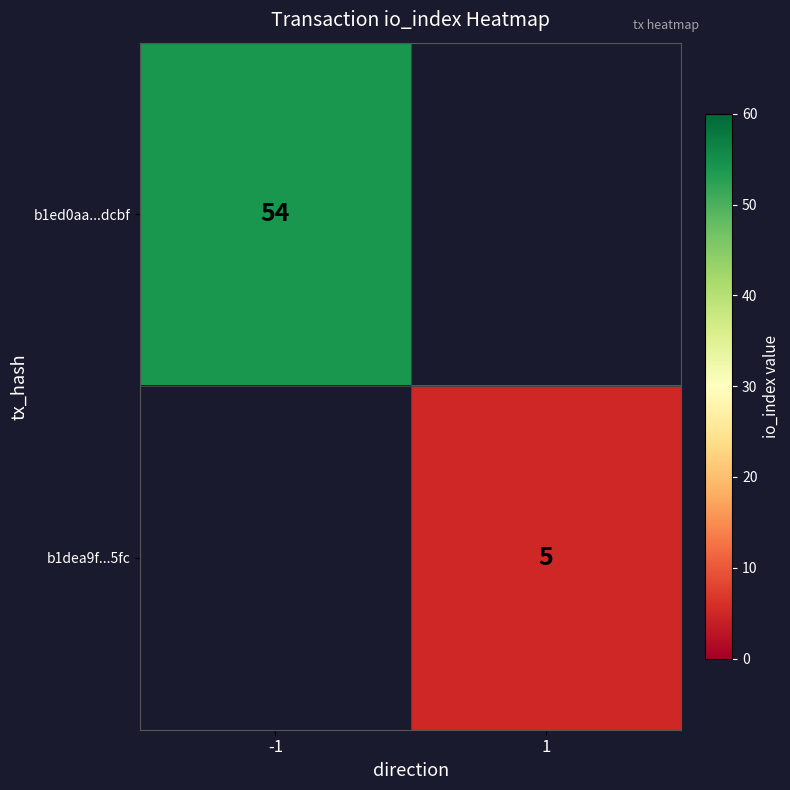

The value of b1ed0aa...dcbf at -1 is 54. True or false?

True